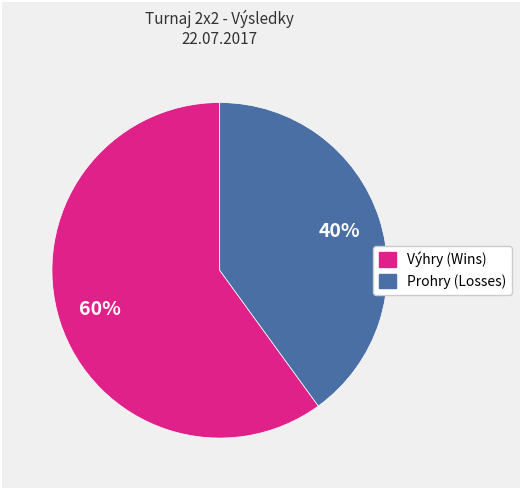

To the nearest percent, what is the difference between the largest and smallest slice percentages?

20%